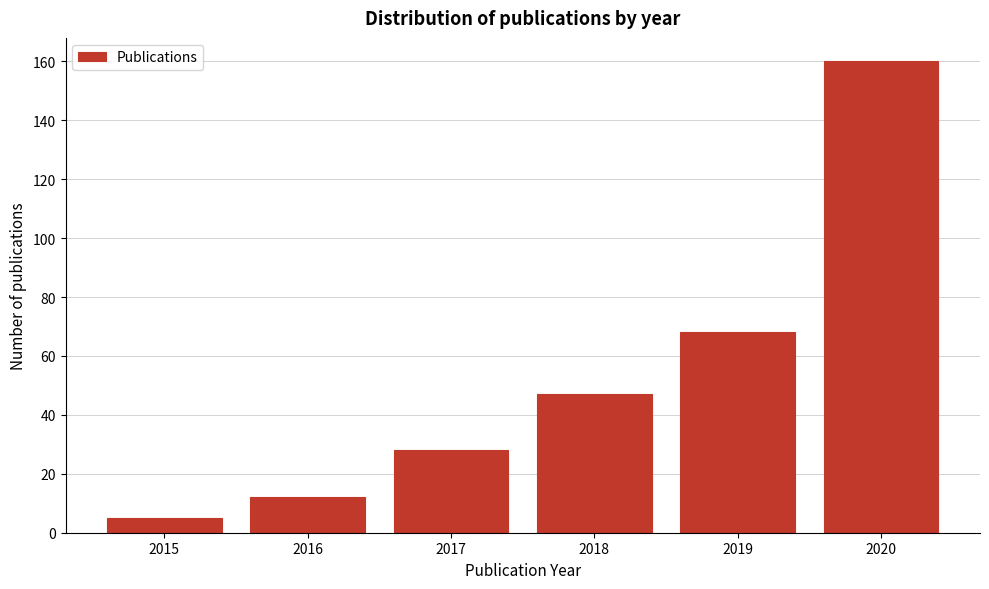

Reading left to right, list all the values displayed in this chart.

5	12	28	47	68	160